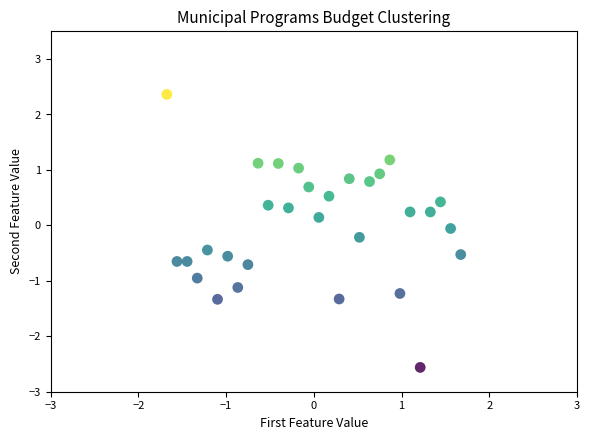

What is the range of Y values (max minus min)?

4.9